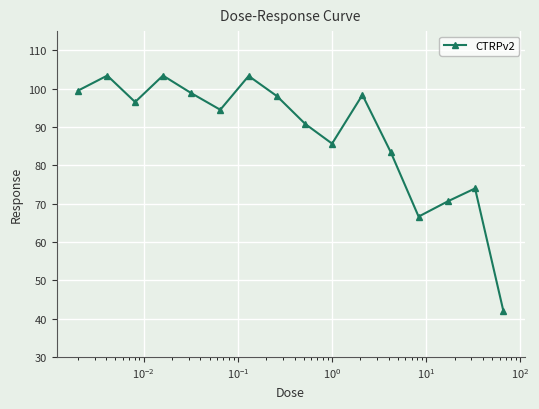

What is the smallest value displayed?

42.0